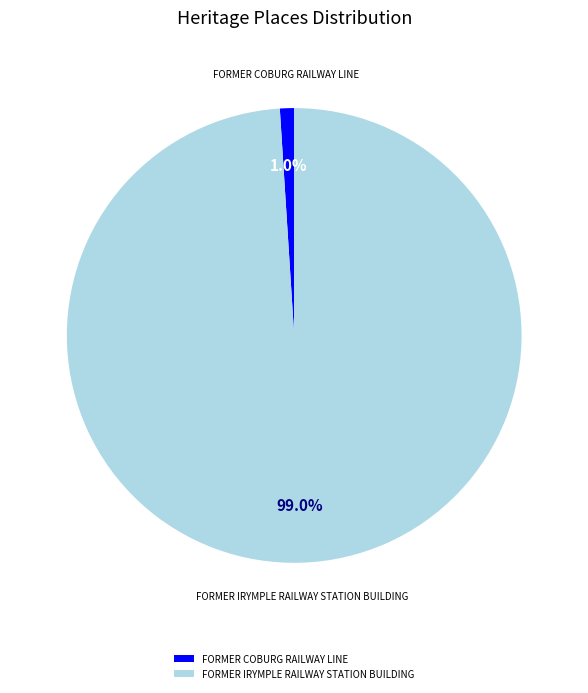

Which category accounts for the majority?

FORMER IRYMPLE RAILWAY STATION BUILDING